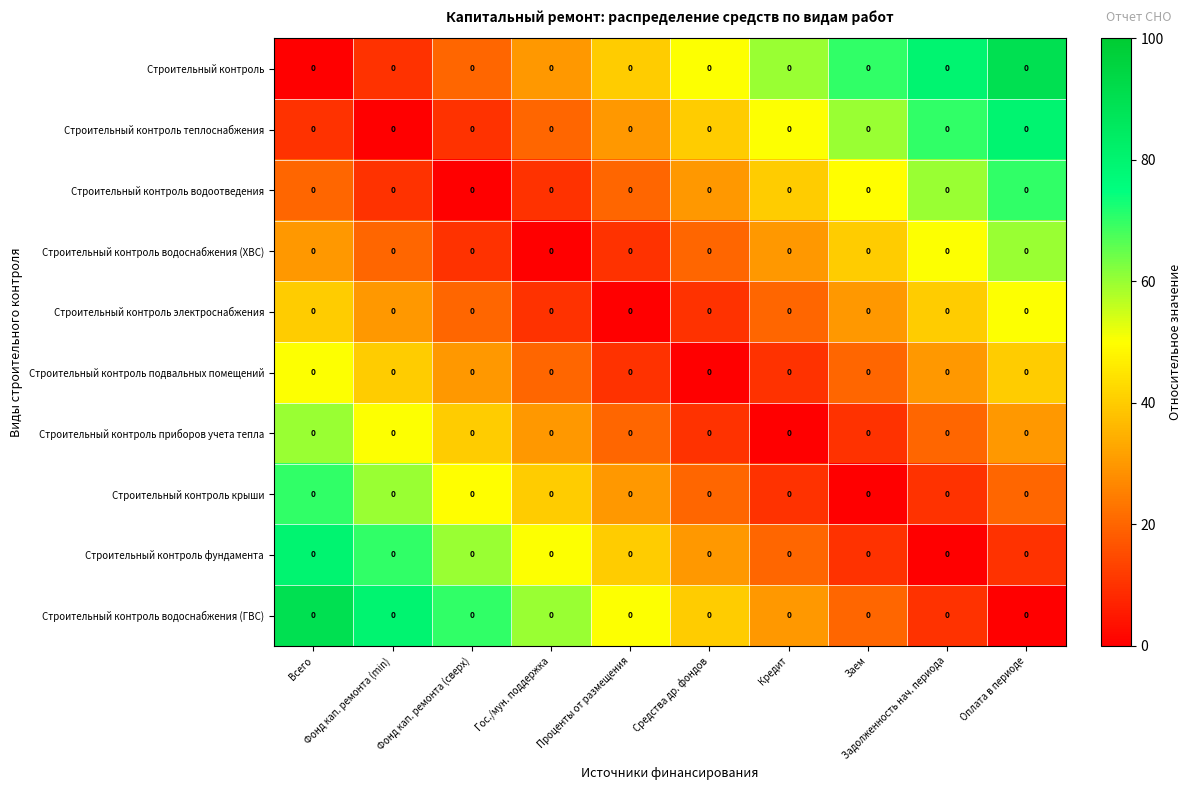

Which label corresponds to the largest value in the chart?

Оплата в периоде